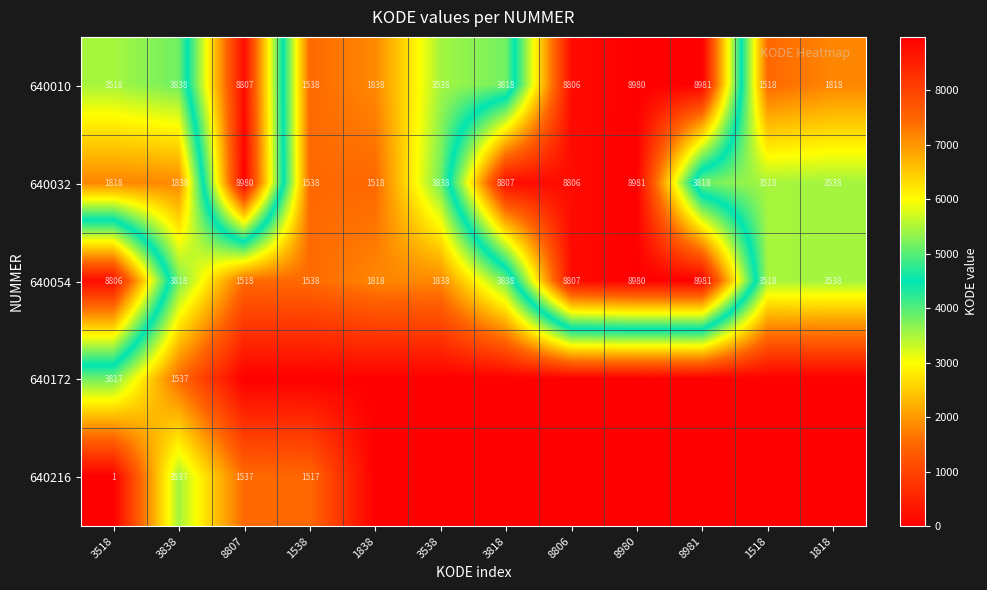

True or false: 640054 has a value of 2251 at 1818.

False